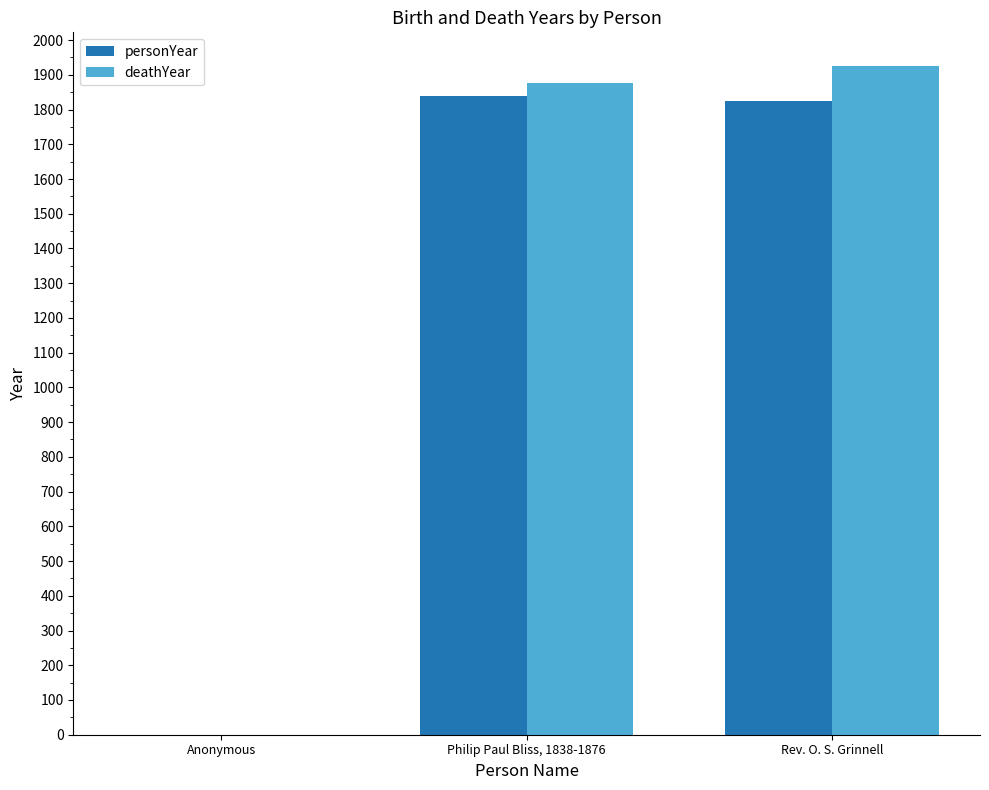

Which category has the highest value across all series?

Rev. O. S. Grinnell